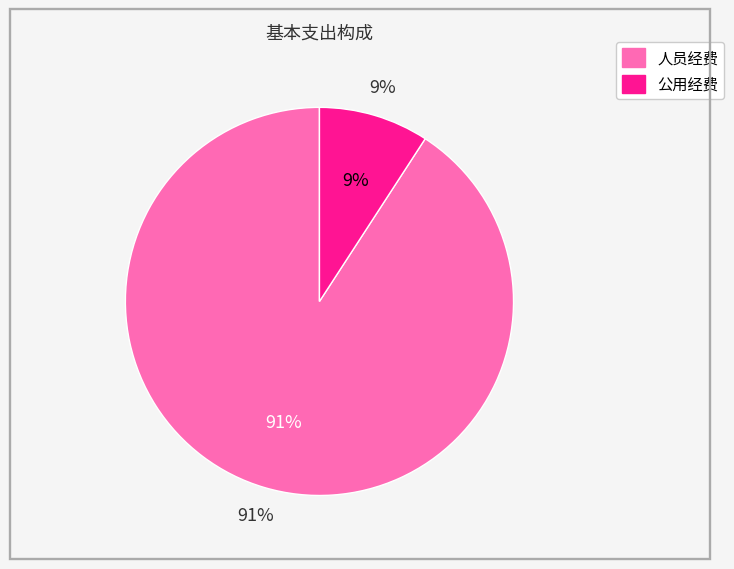

Approximately how many times larger is the value at 人员经费 compared to 公用经费?

9.9